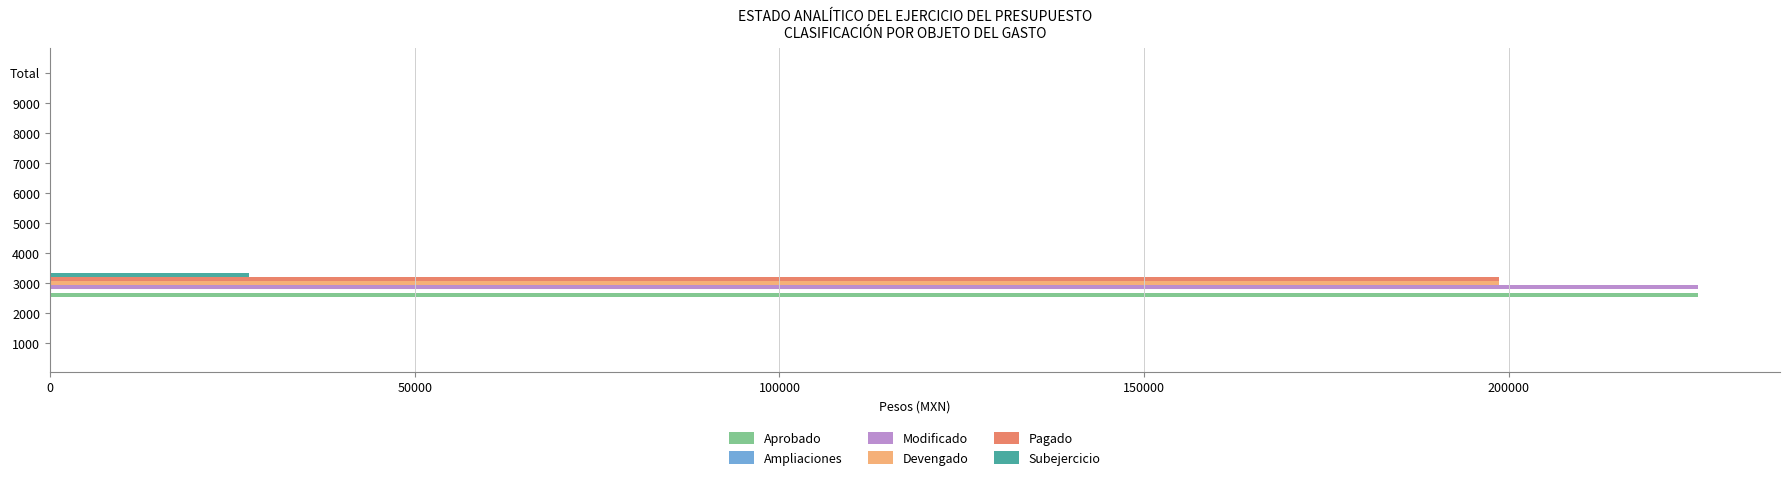

Is it true that Aprobado equals 126758 at 8000?

False